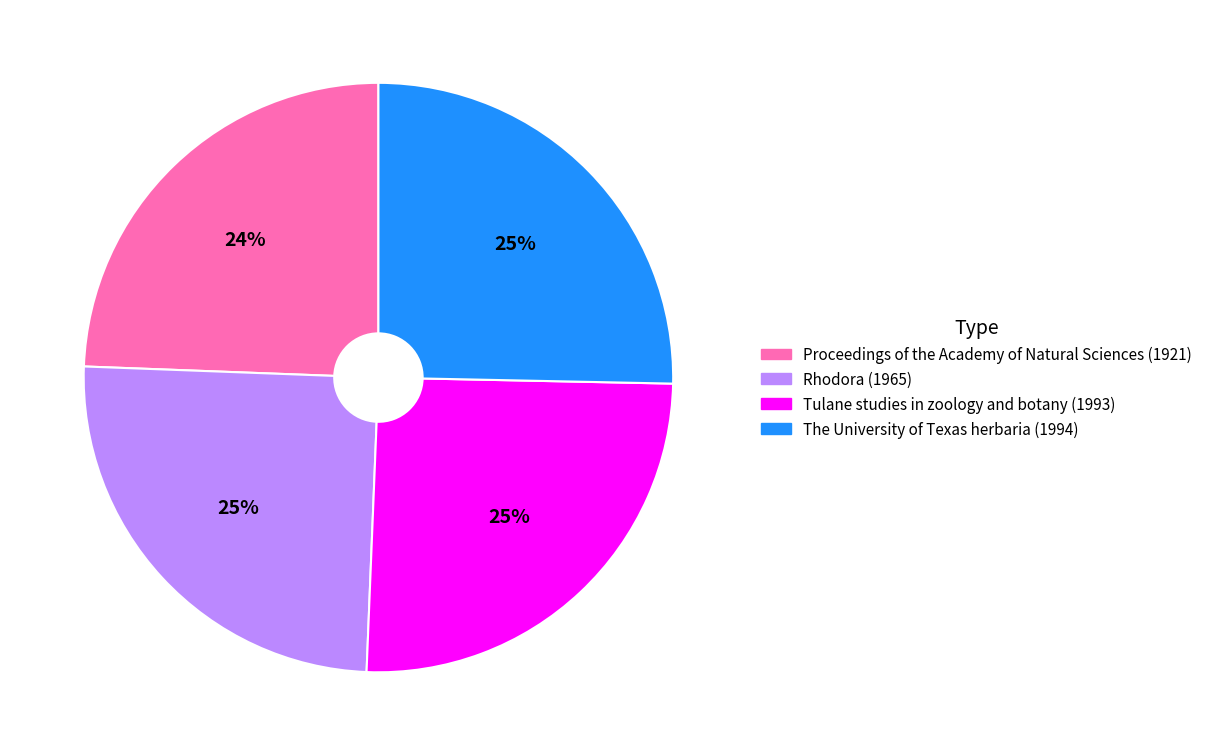

Is it true that Proceedings of the Academy of Natural Sciences (1921) is 24% of the pie?

True